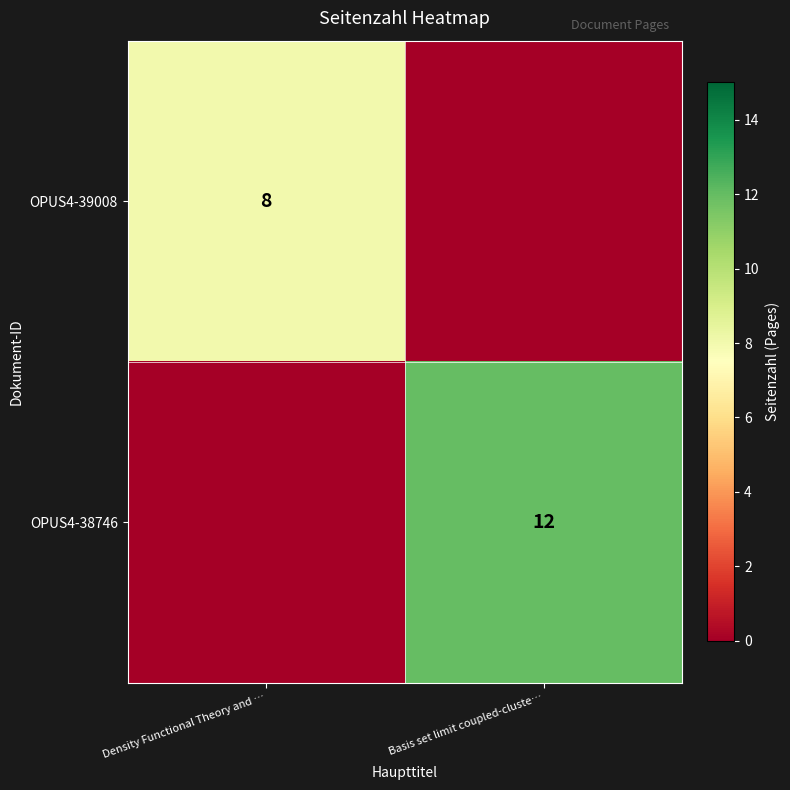

The OPUS4-39008 series shows 8 at Density Functional Theory and …. True or false?

True